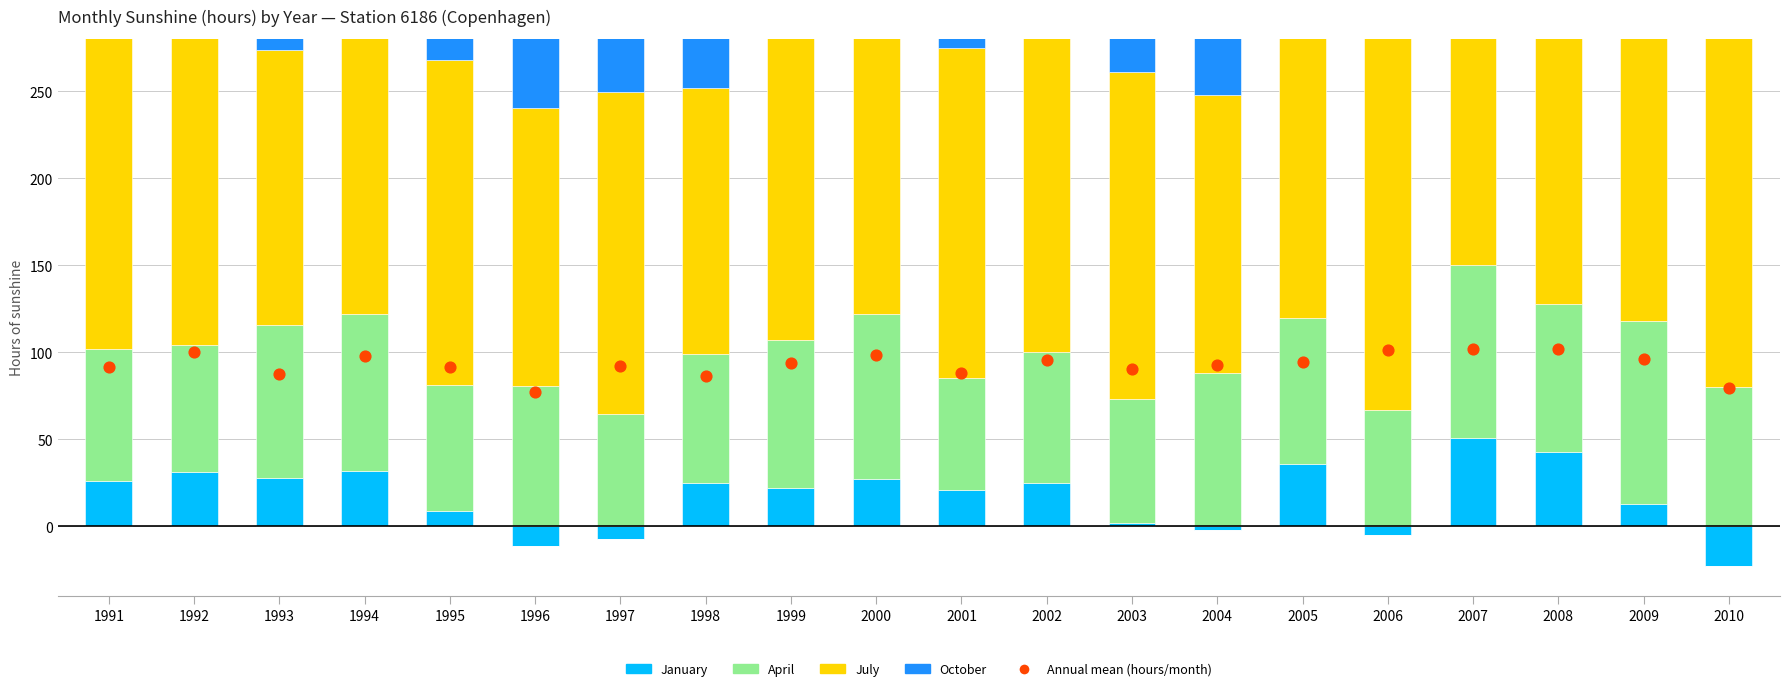

Which series reaches the maximum Y coordinate?

July